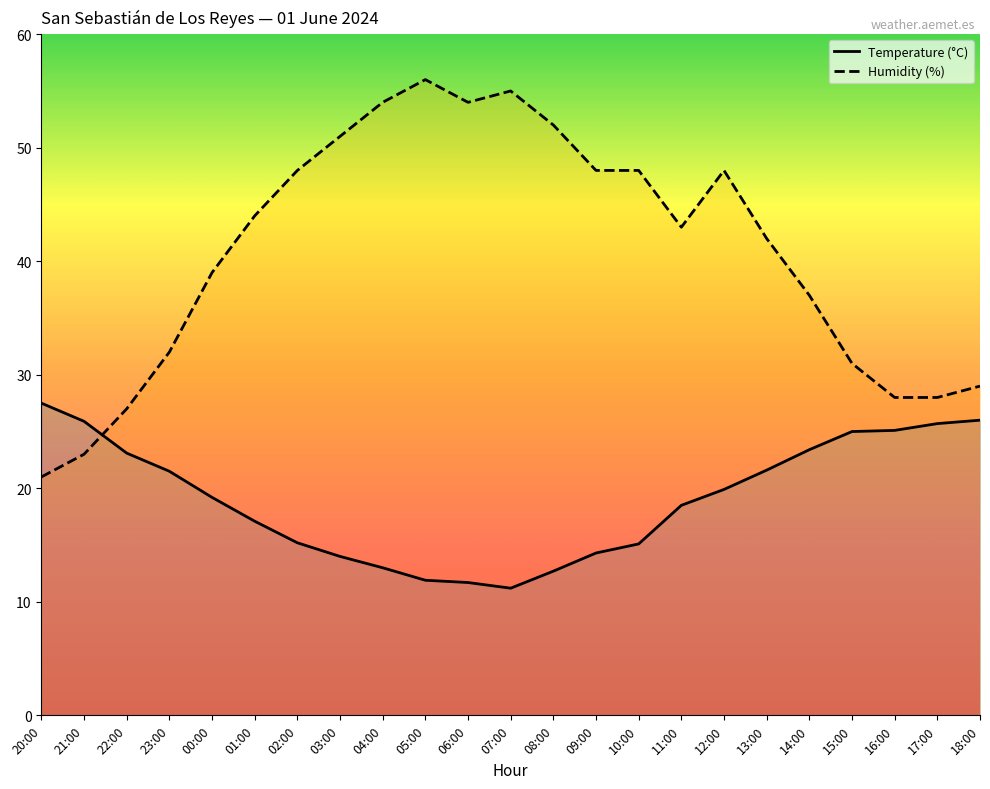

True or false: Temperature (°C) and Humidity (%) cross at least once.

True